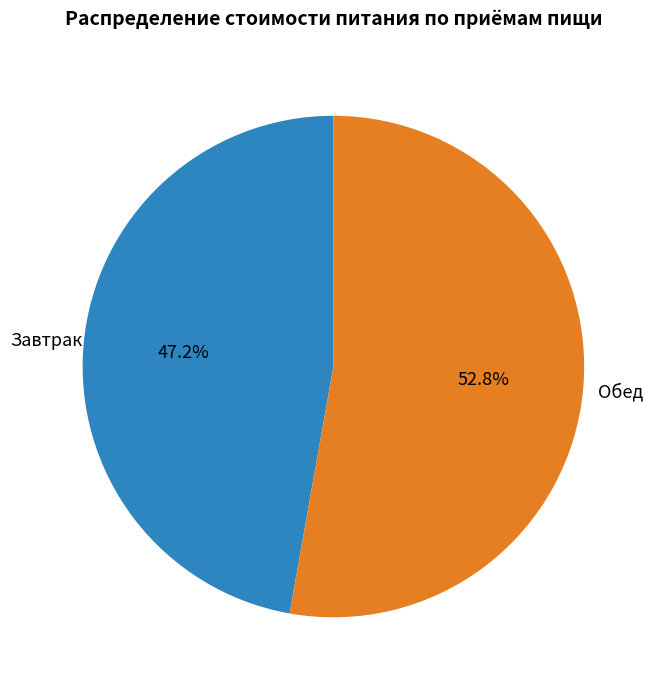

How much of the chart is everything except Обед?

47.2%